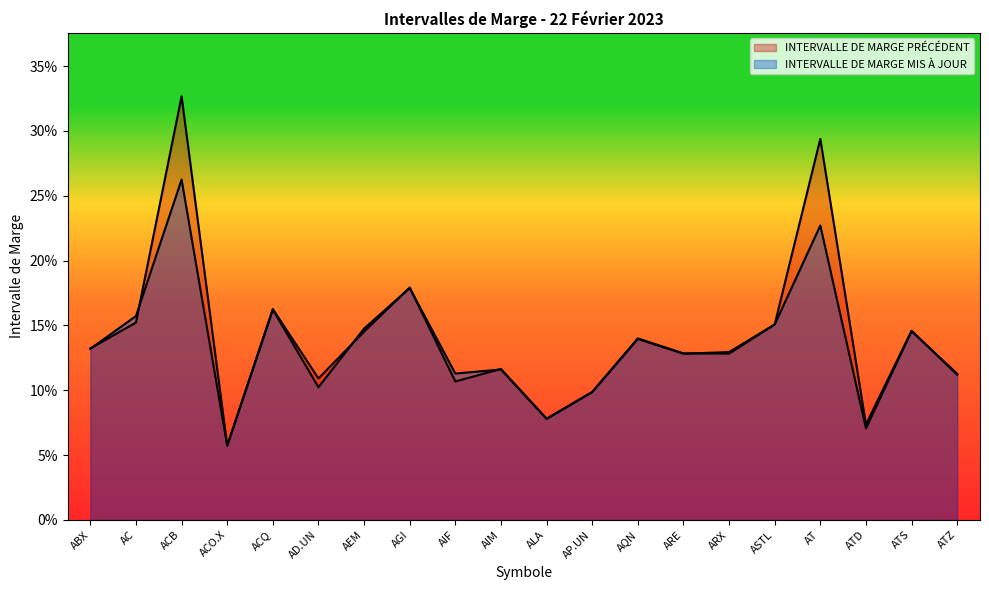

Which series ends up on top after the final intersection of INTERVALLE DE MARGE MIS À JOUR and INTERVALLE DE MARGE PRÉCÉDENT?

INTERVALLE DE MARGE MIS À JOUR